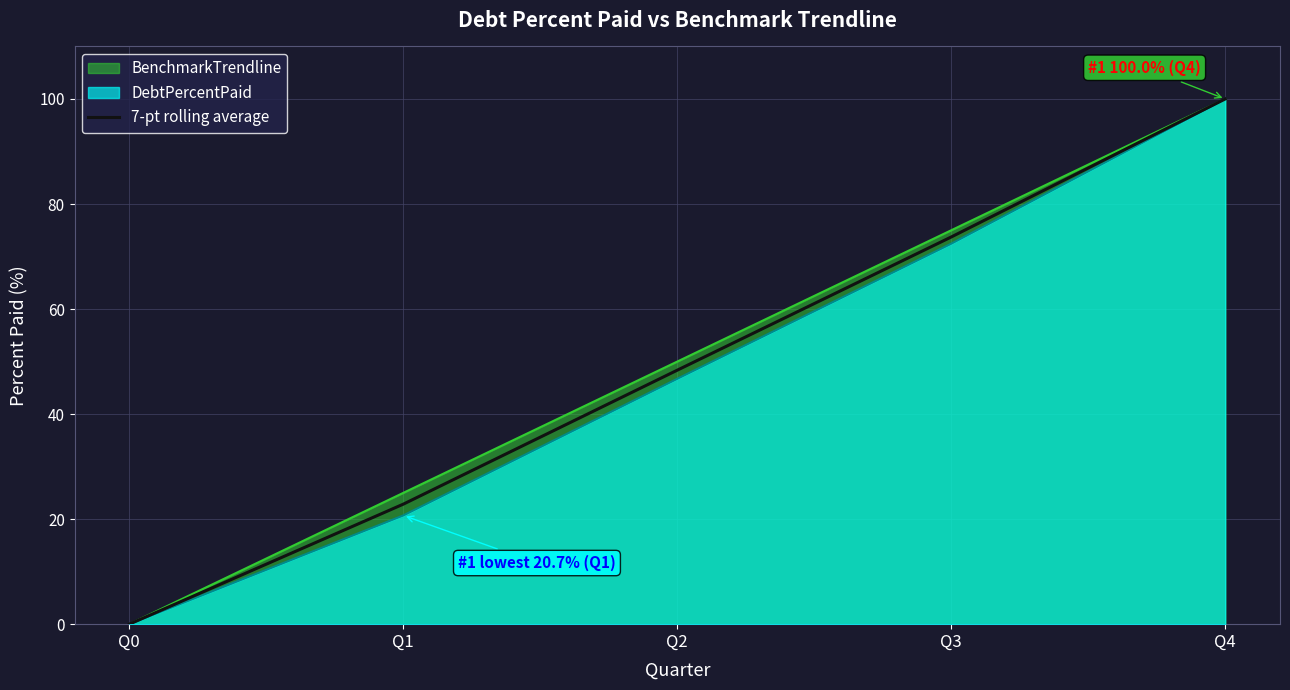

True or false: the data shows 0.0 at Q0.

True